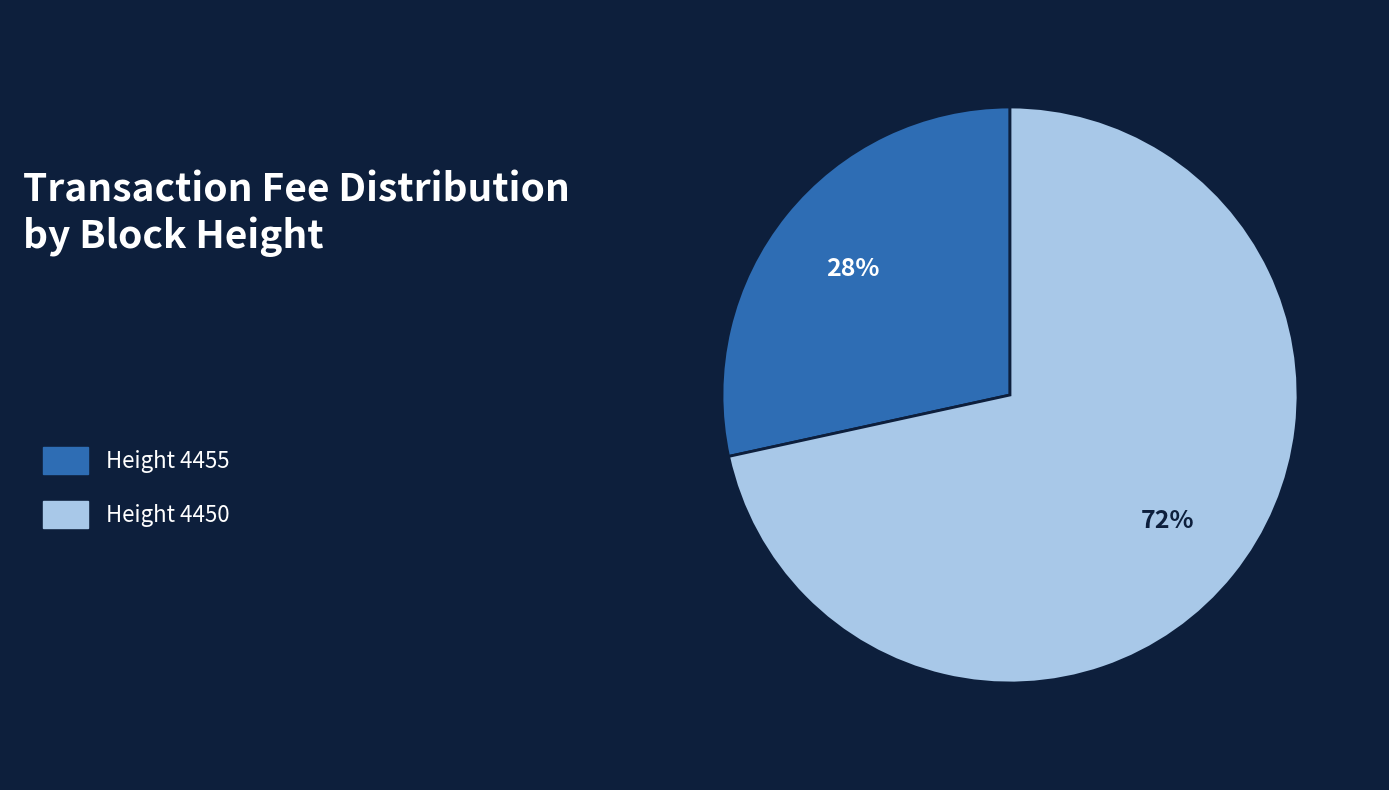

Is there any slice that represents more than half of the pie?

Yes